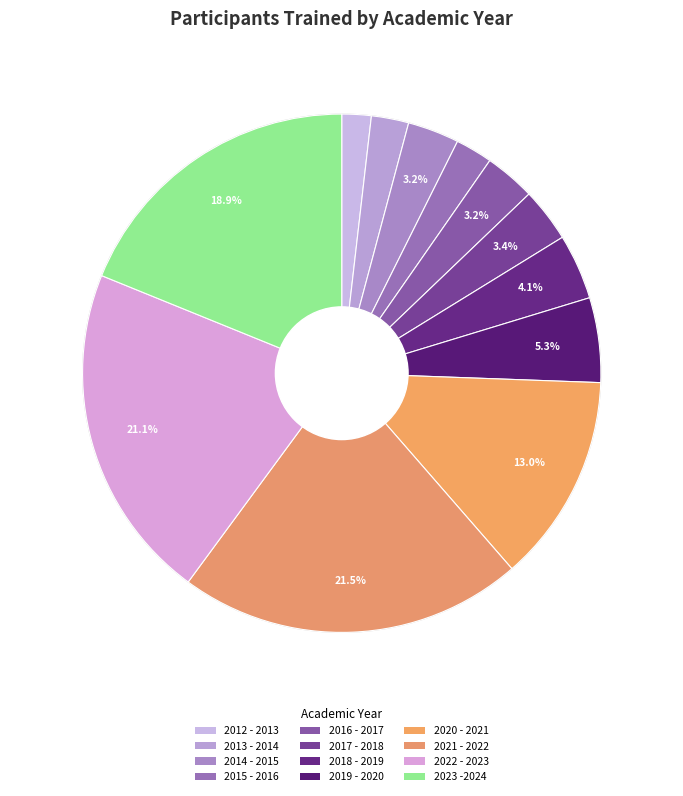

Is it true that 2018 - 2019 is 4% of the pie?

True